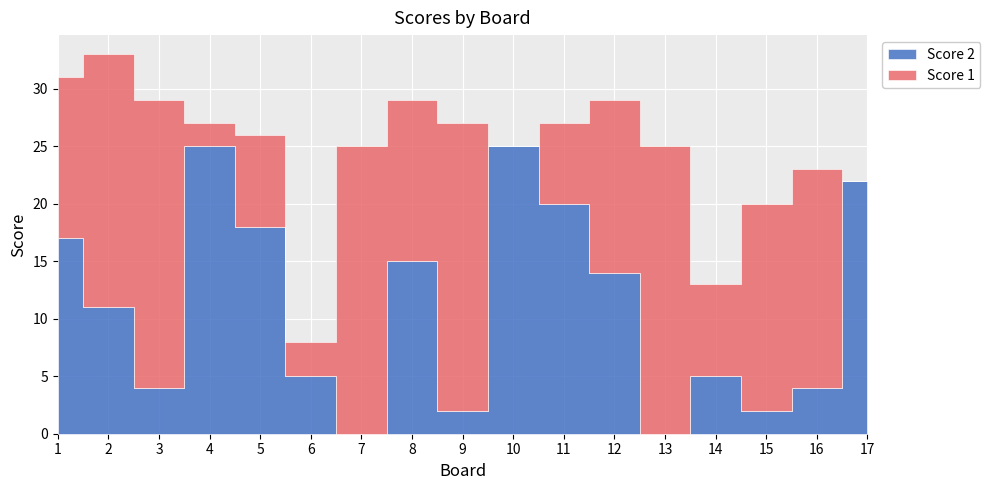

The Score 2 series shows 19 at 2. True or false?

False